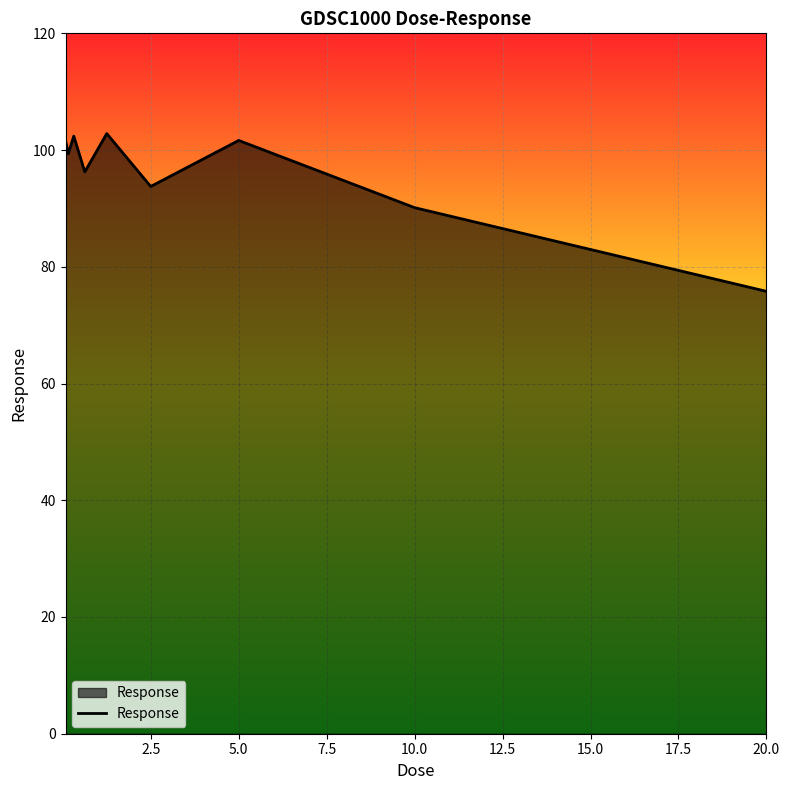

What is the difference between the maximum and minimum values?

27.0